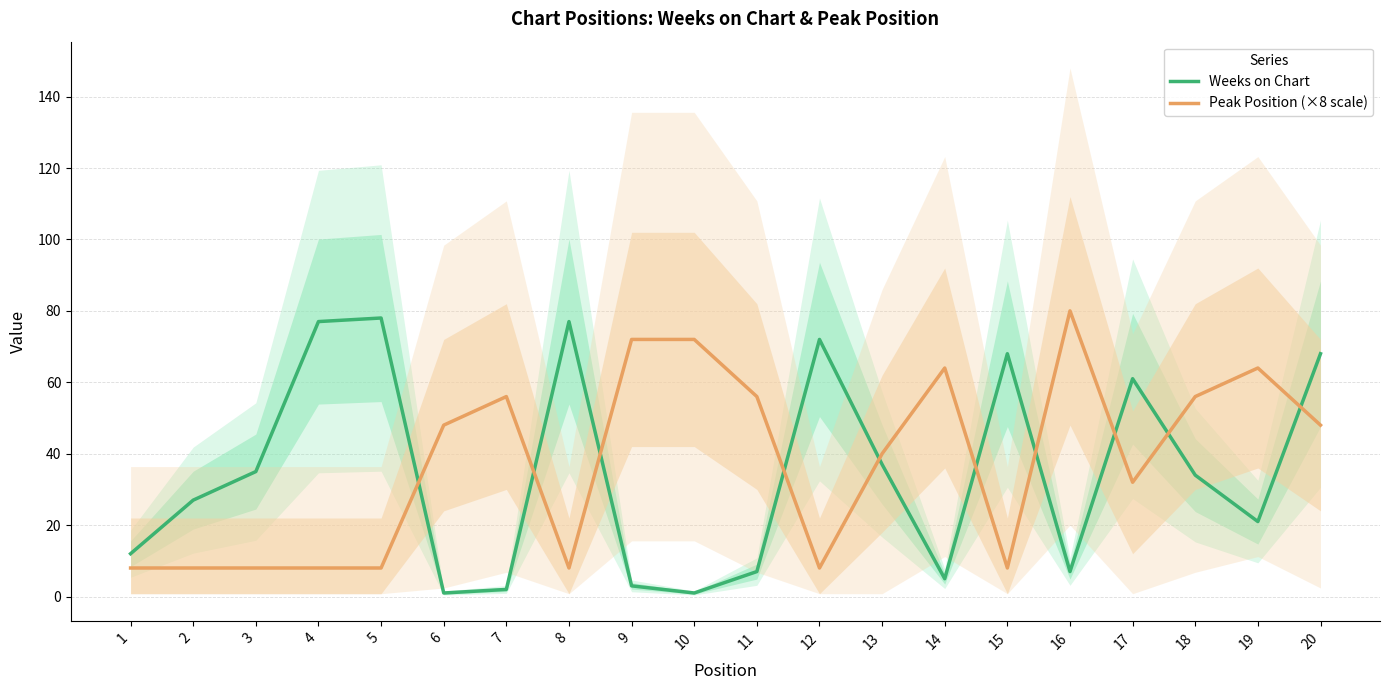

What is the maximum value shown in the chart?

80